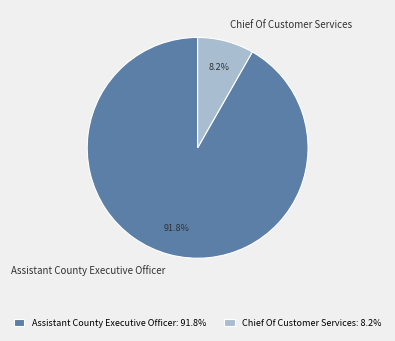

To the nearest percent, what is the difference between the largest and smallest slice percentages?

84%